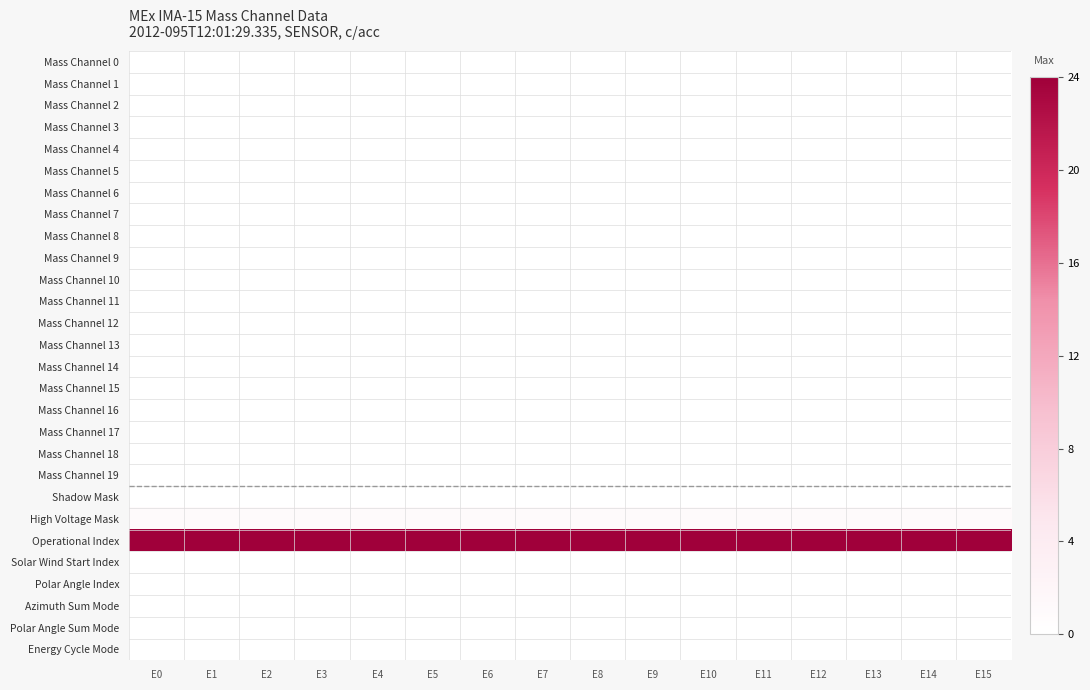

How many distinct data groups are displayed?

28